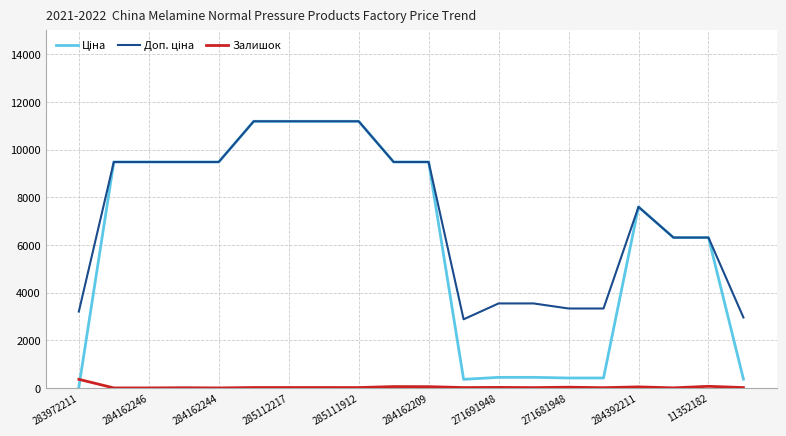

What is the greatest value displayed?

11188.2